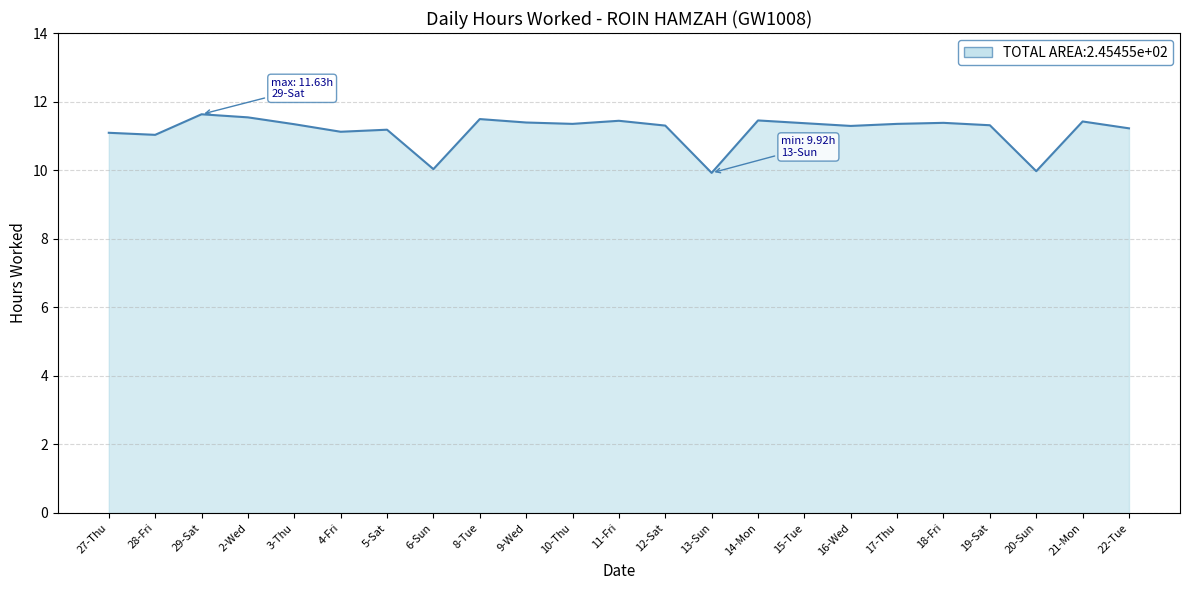

What is the greatest value displayed?

11.6